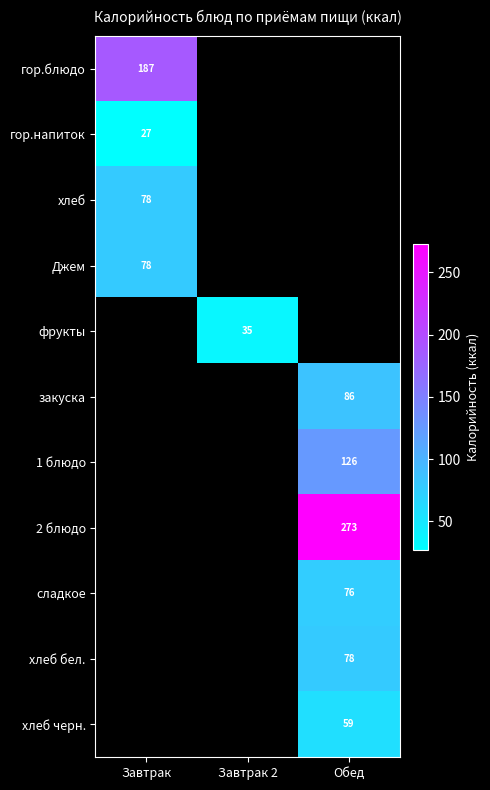

What is the maximum value shown in the chart?

273.2